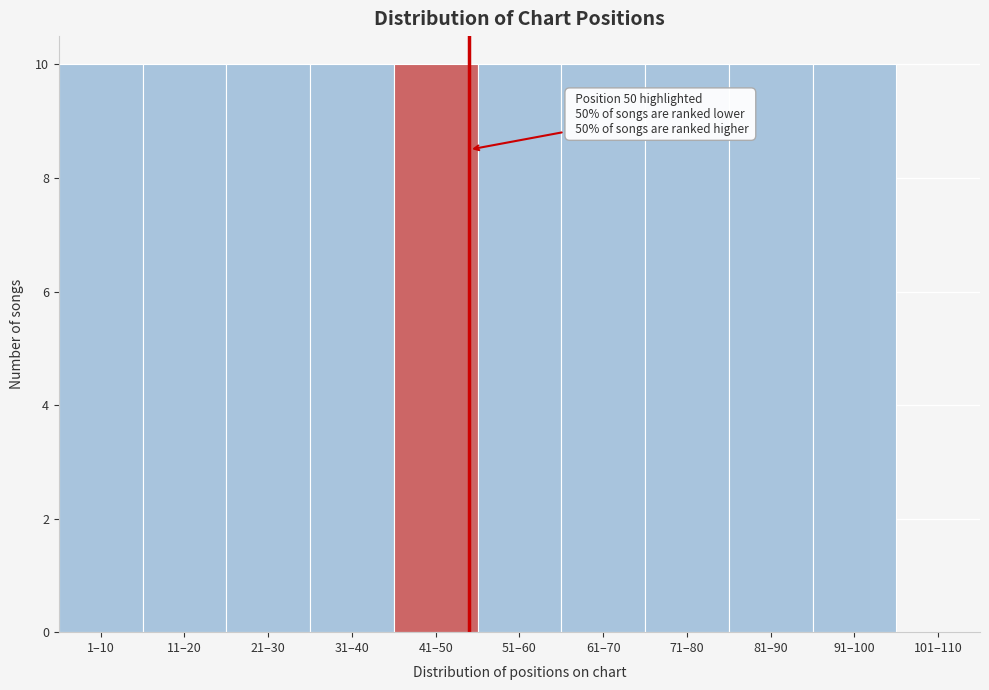

Reading right to left, what are all the values shown in this chart?

101–110=0	91–100=10	81–90=10	71–80=10	61–70=10	51–60=10	41–50=10	31–40=10	21–30=10	11–20=10	1–10=10